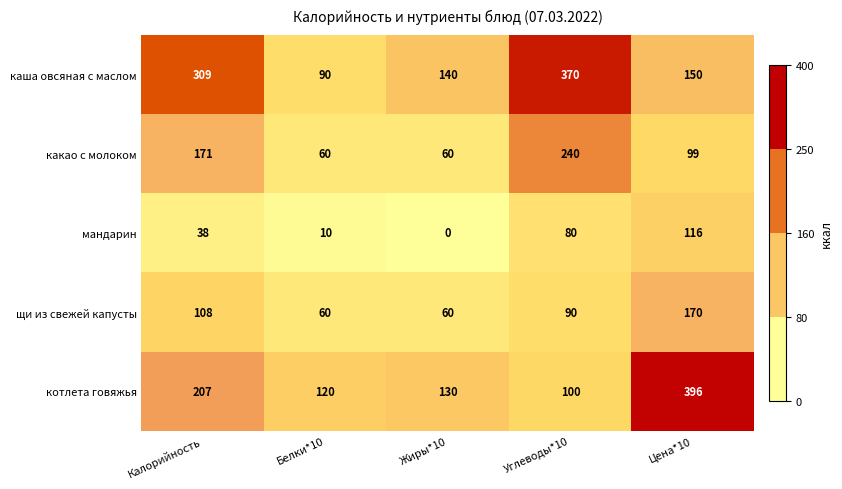

What is the spread (max minus min) of values at Цена*10?

297